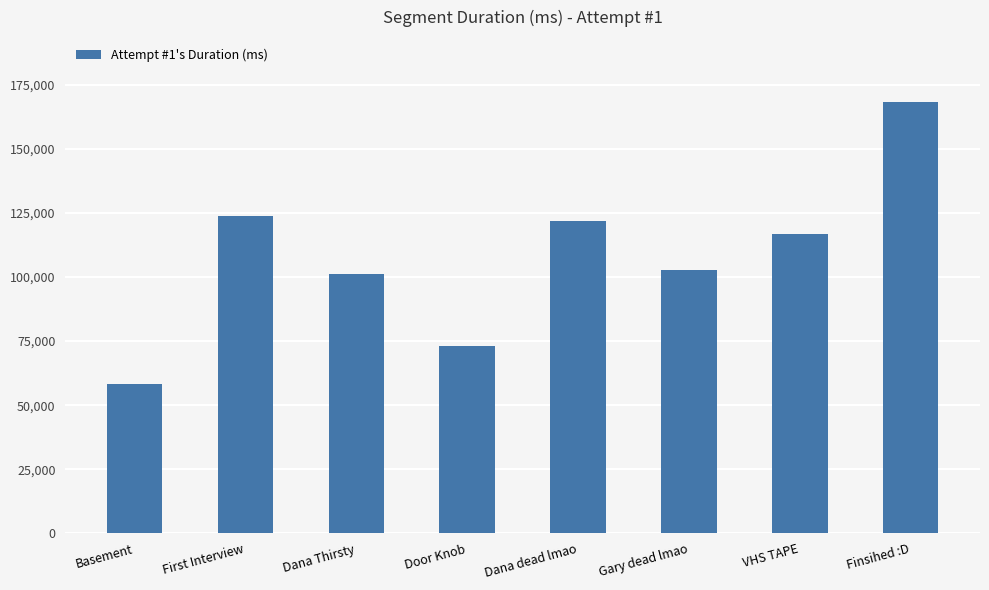

How many categories are shown in the chart?

8